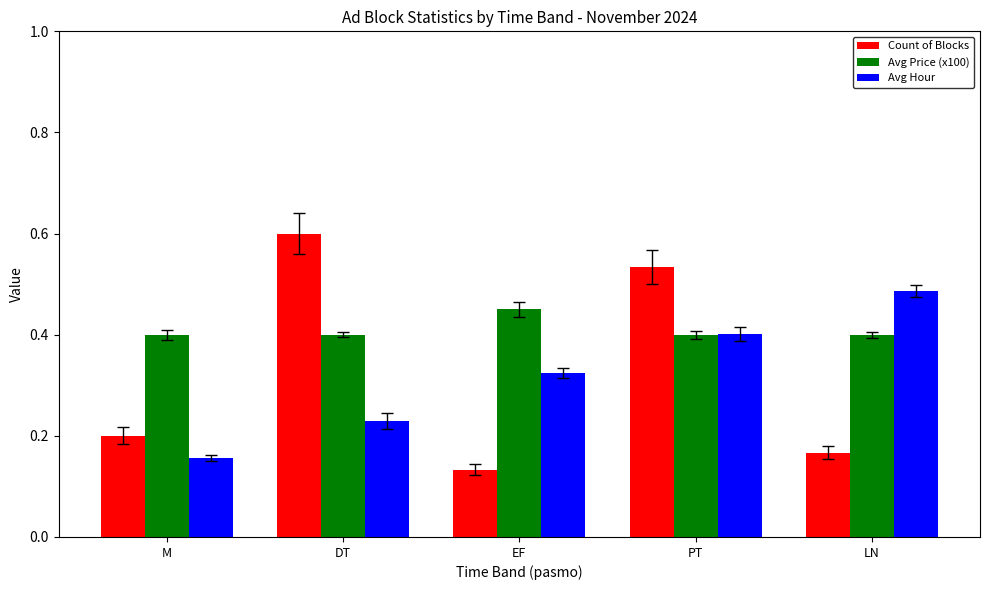

The Avg Price (x100) series shows 0.4 at M. True or false?

True